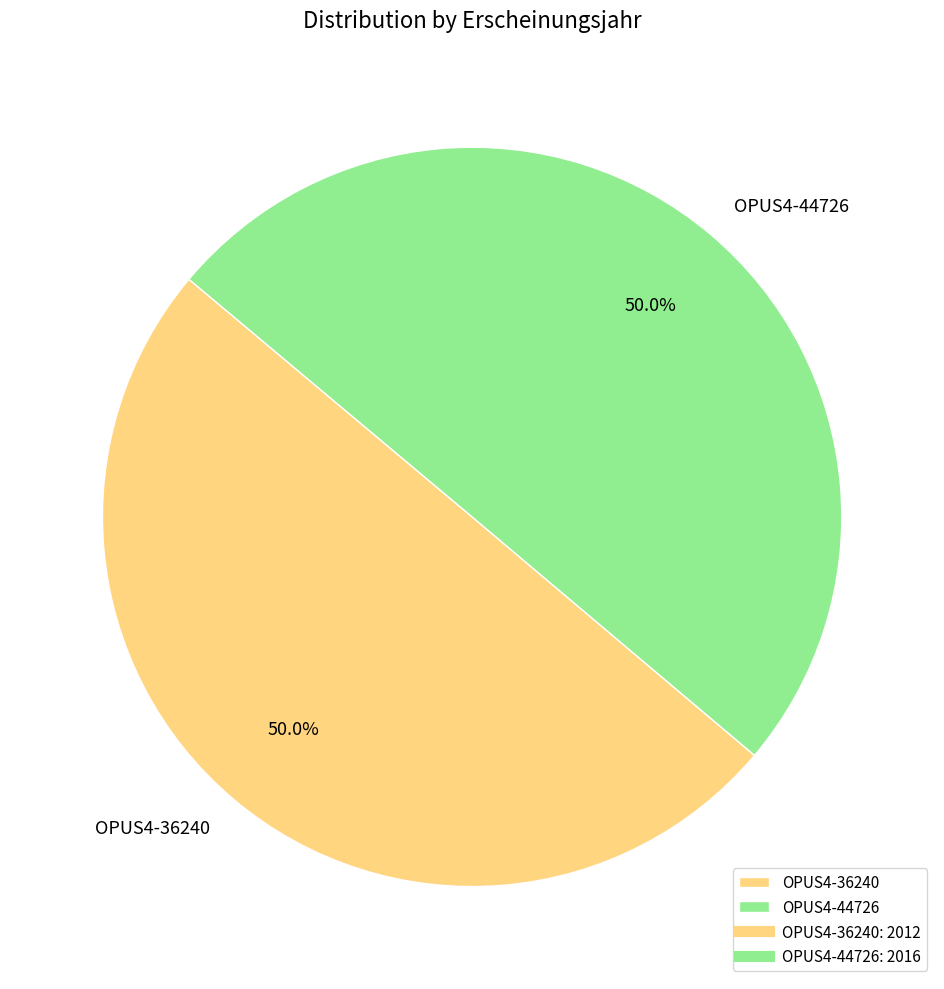

The OPUS4-36240 slice represents 37% of the pie. True or false?

False